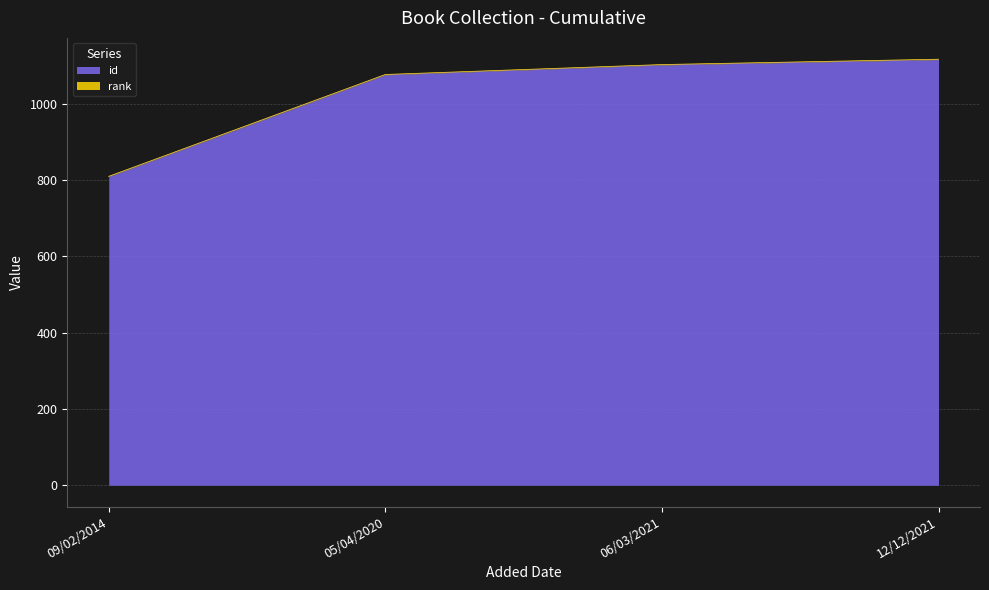

Does the chart have visible grid lines?

Yes